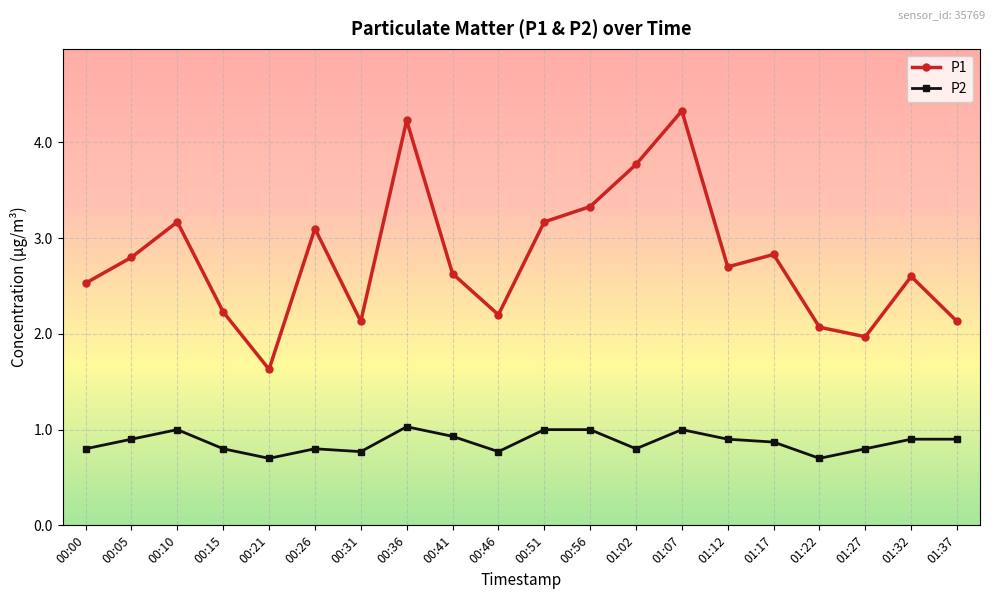

What value does the P1 series have at 01:12?

2.7